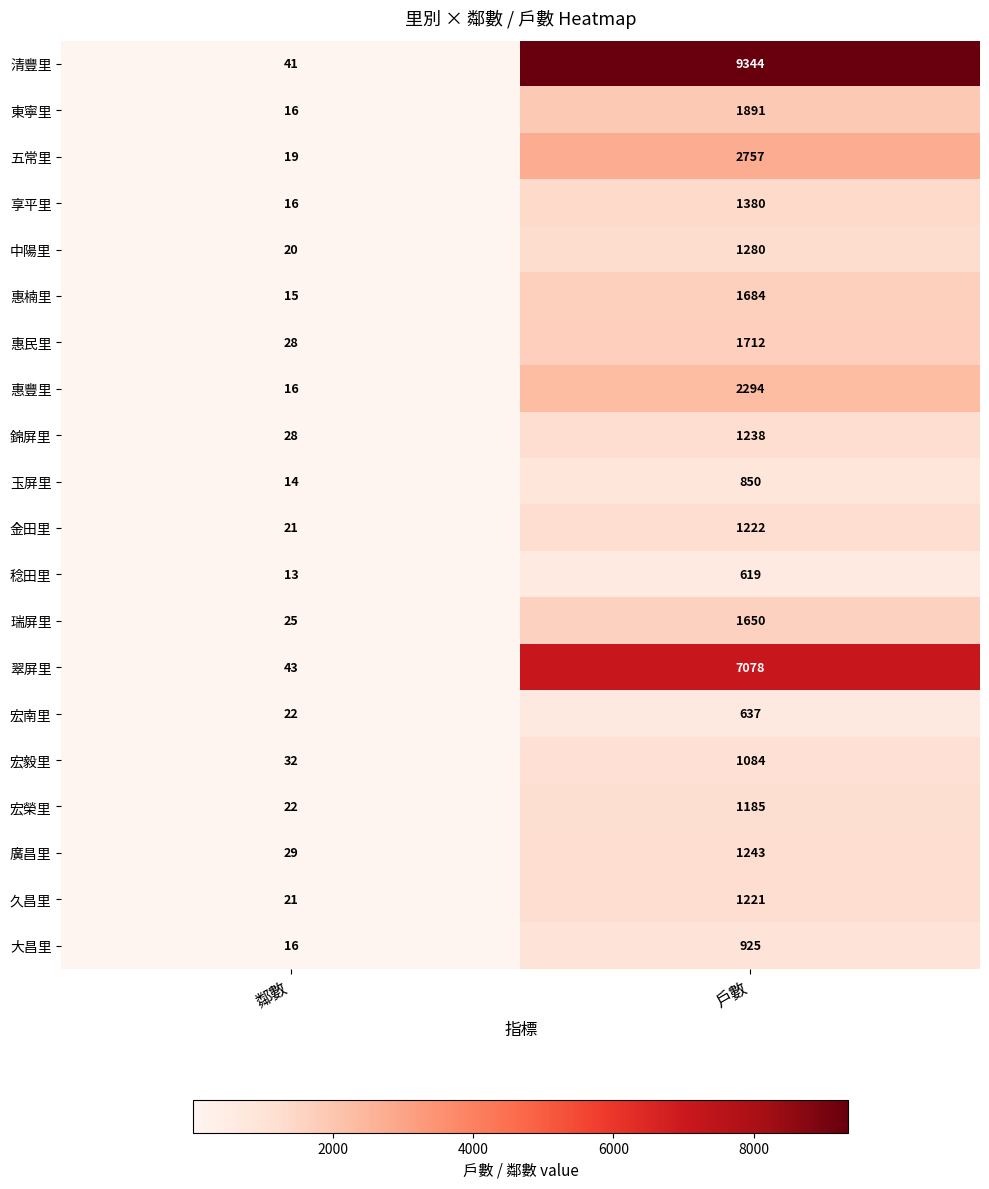

What is the sum of the 錦屏里 values at 鄰數 and 戶數?

1266